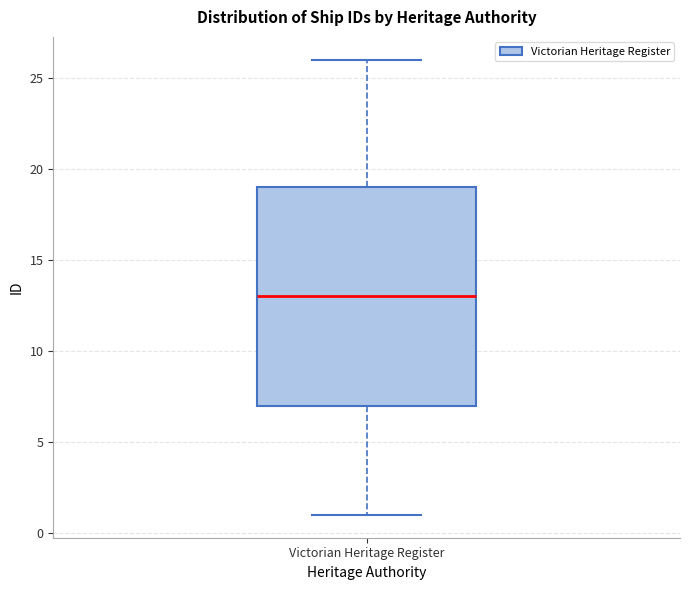

Where is the upper edge of the box for Victorian Heritage Register on the y-axis? The values are not printed on the chart, so give them approximately, as read against the axis.

19